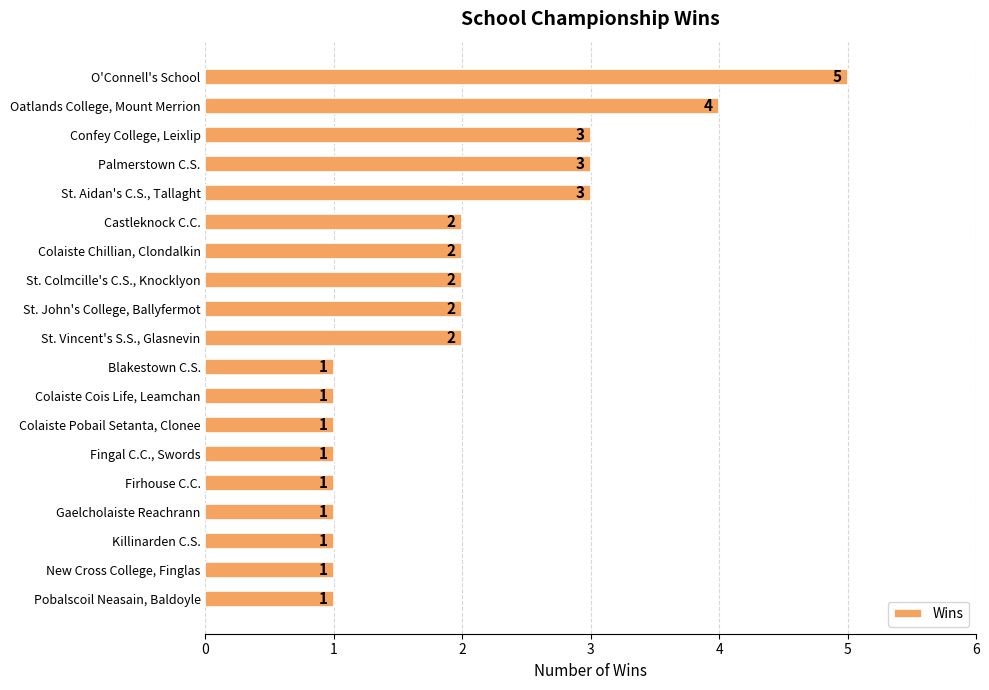

What is the change in value from O'Connell's School to Castleknock C.C.?

-3